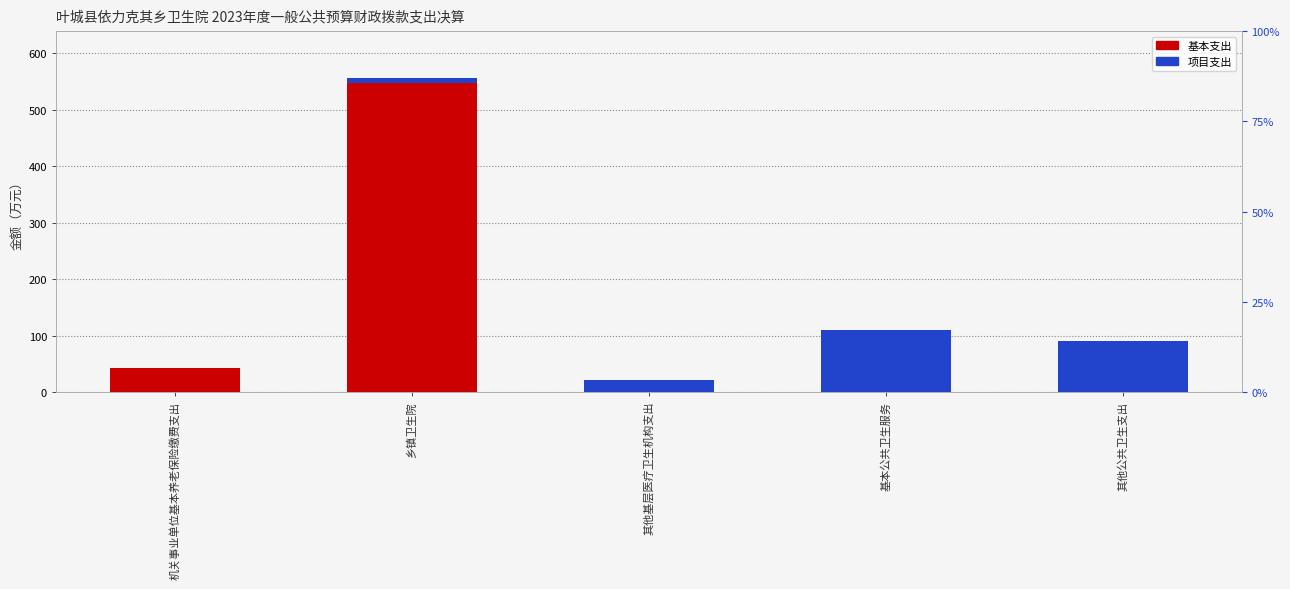

How many groups of bars are there?

5